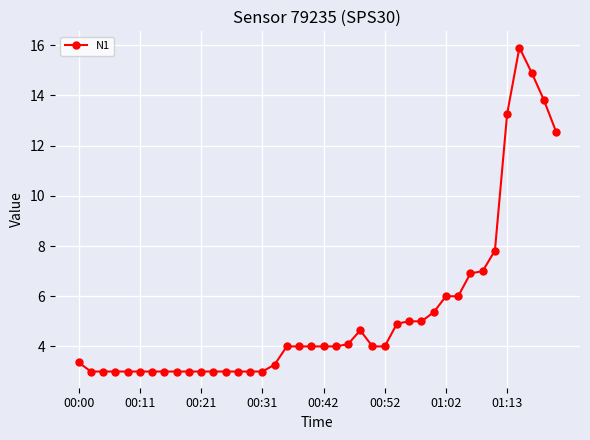

What is the value of the 37th point from the left?

15.9